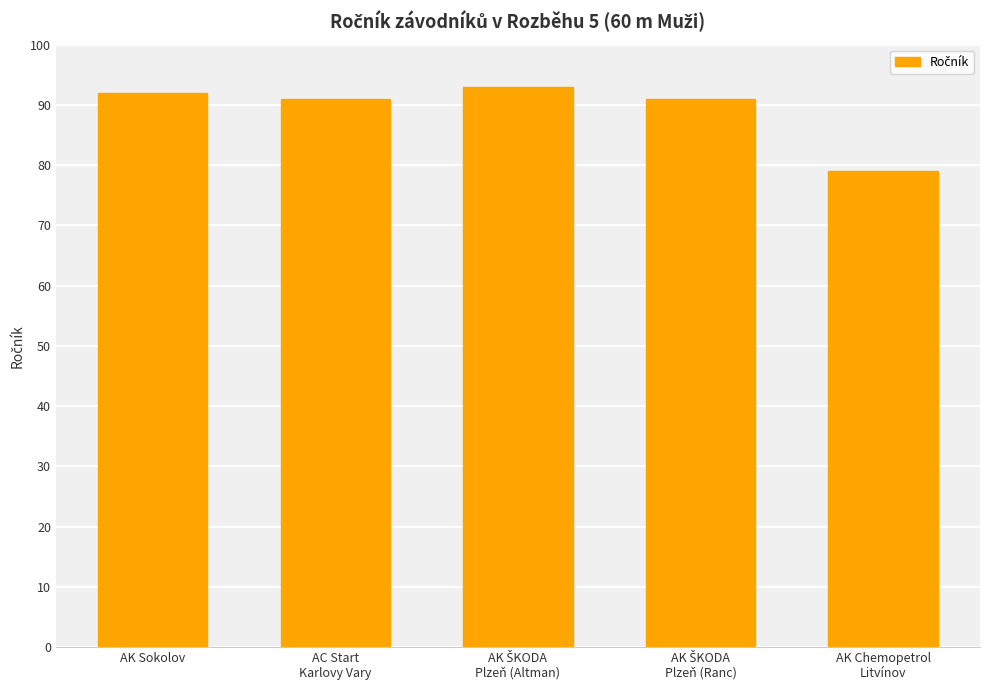

The value at AK Sokolov is 134. True or false?

False